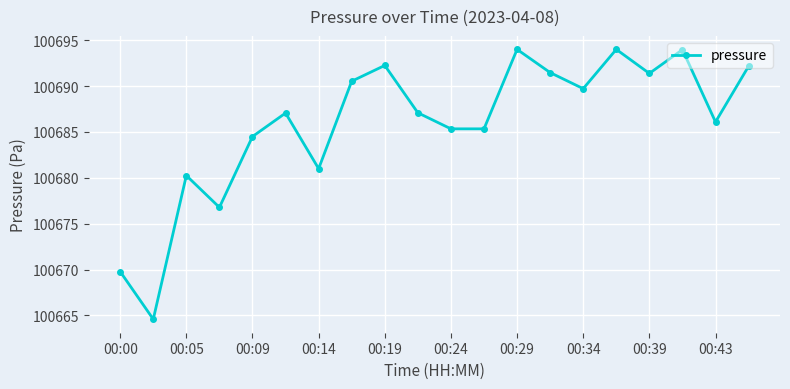

True or false: there are more than 0 points higher than both neighbors.

True